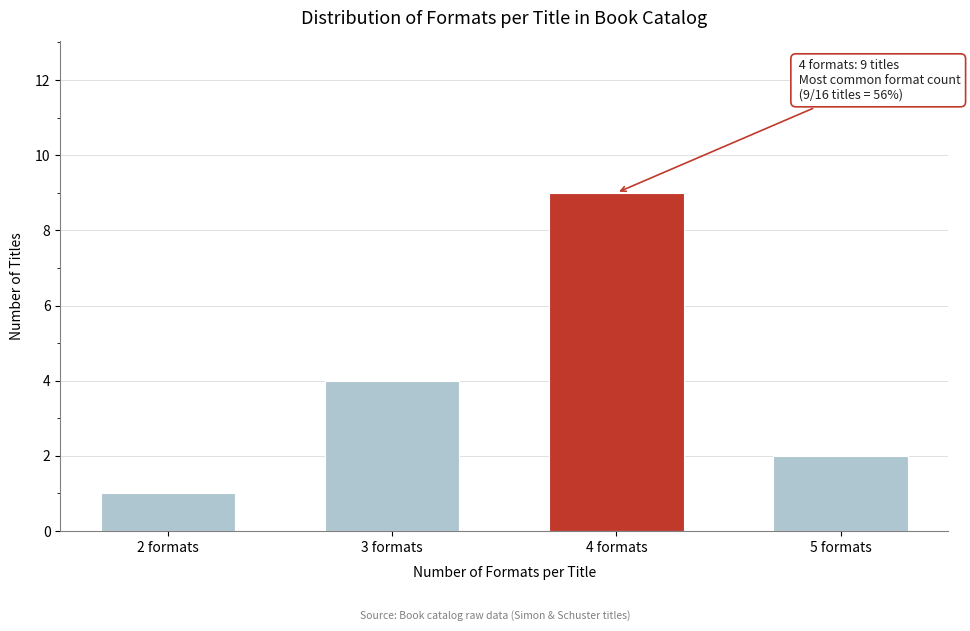

Reading left to right, transcribe all the data shown in this chart.

1	4	9	2